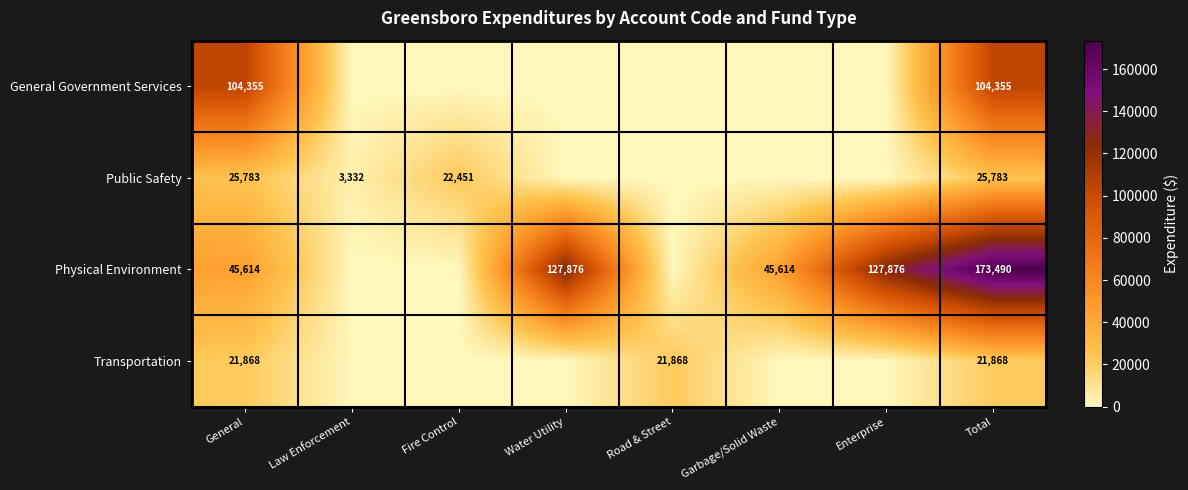

What is the spread (max minus min) of values at General?

82487